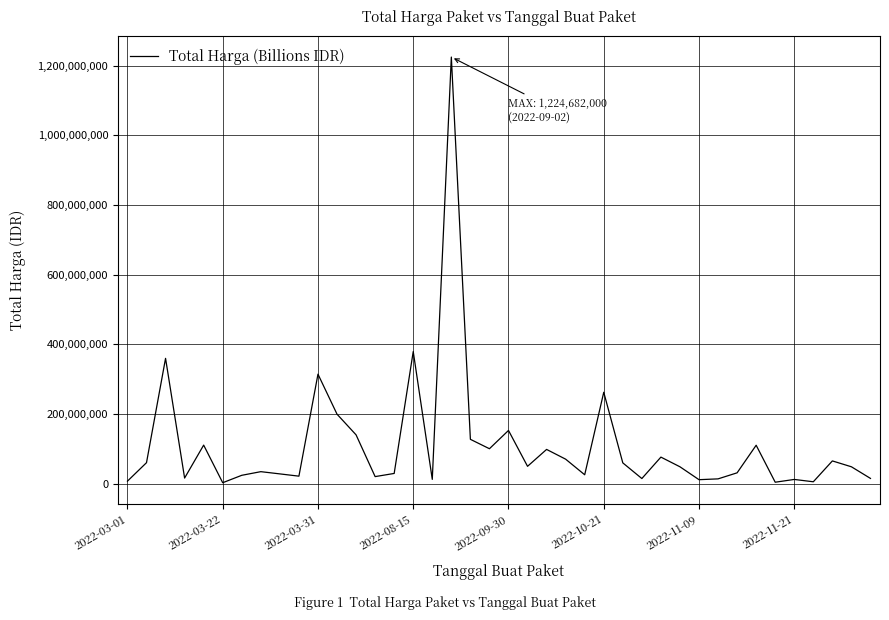

Count the number of data series in this chart.

1